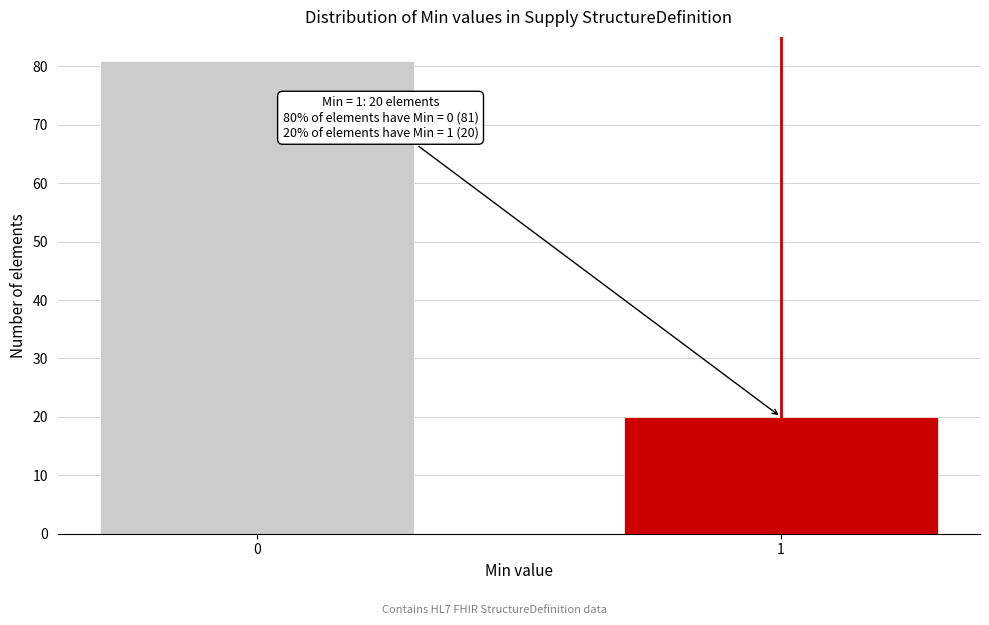

Reading left to right, what are all the values shown in this chart?

0=81	1=20